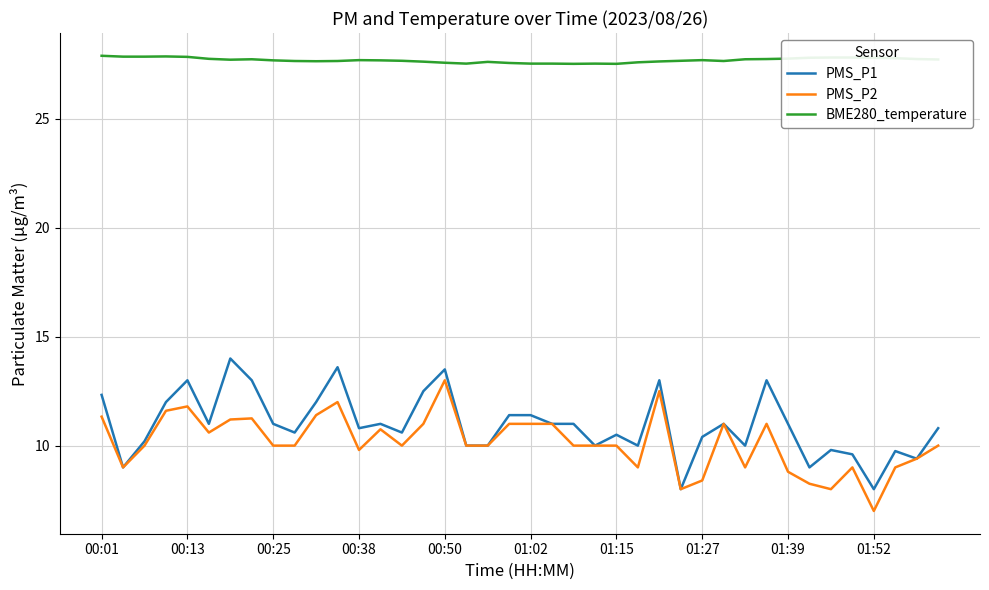

What is the lowest value of the PMS_P2 series?

7.0